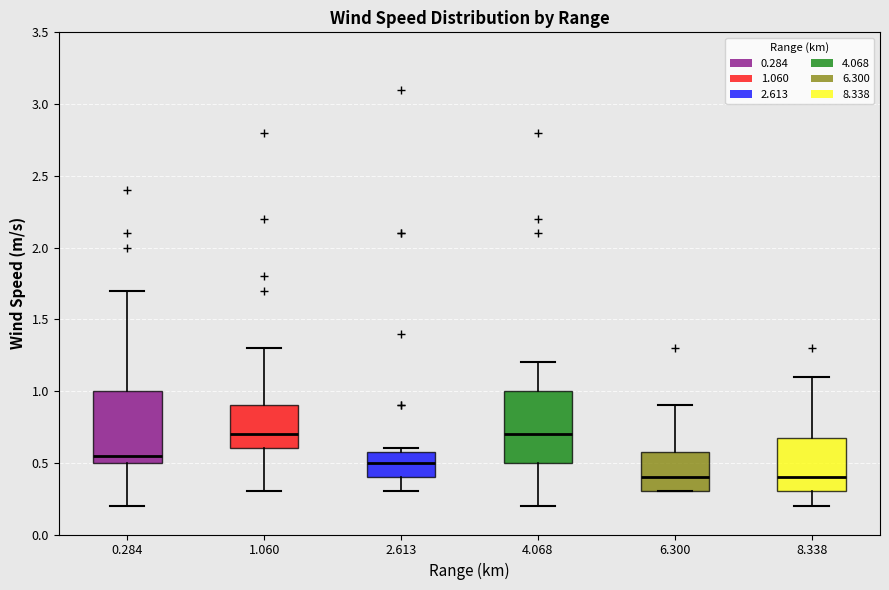

Where is the lower edge of the box at x = 2.613 on the y-axis? The values are not printed on the chart, so give them approximately, as read against the axis.

0.40